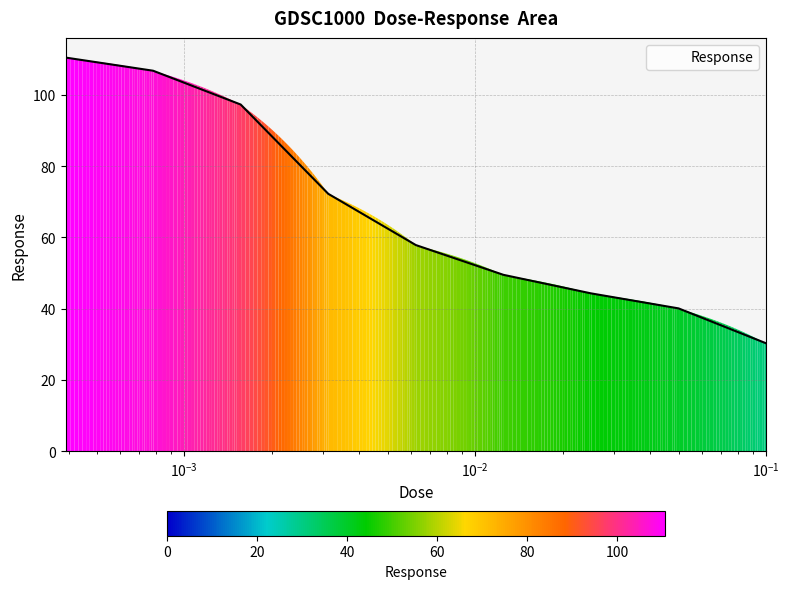

What is the minimum value shown in the chart?

30.3